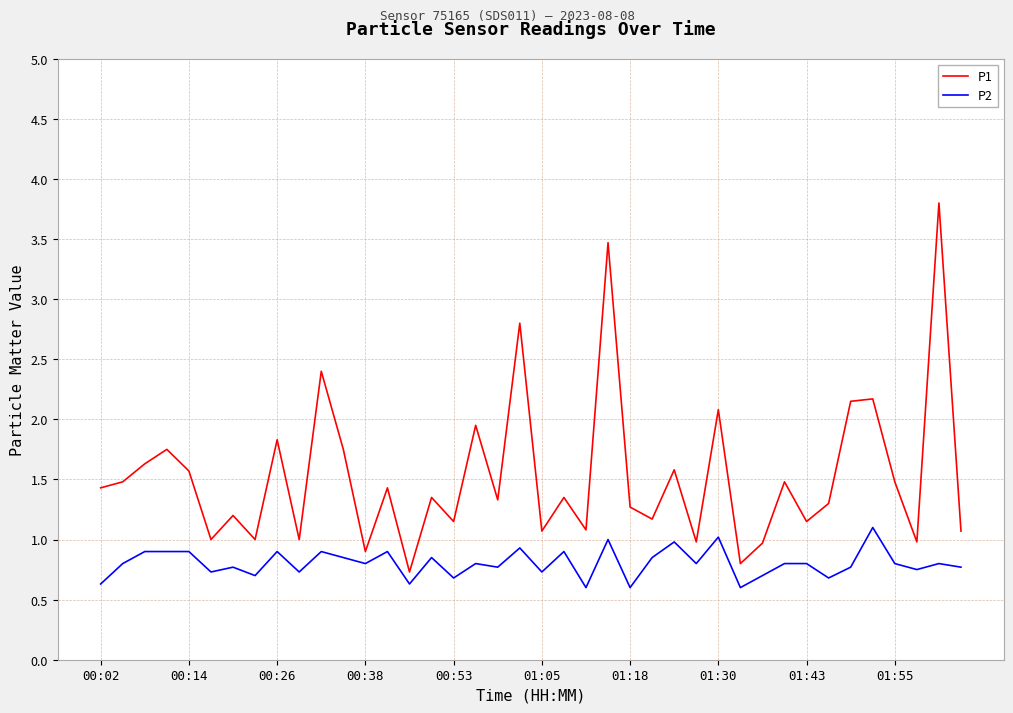

List the series in order of their overall mean, highest first.

P1, P2